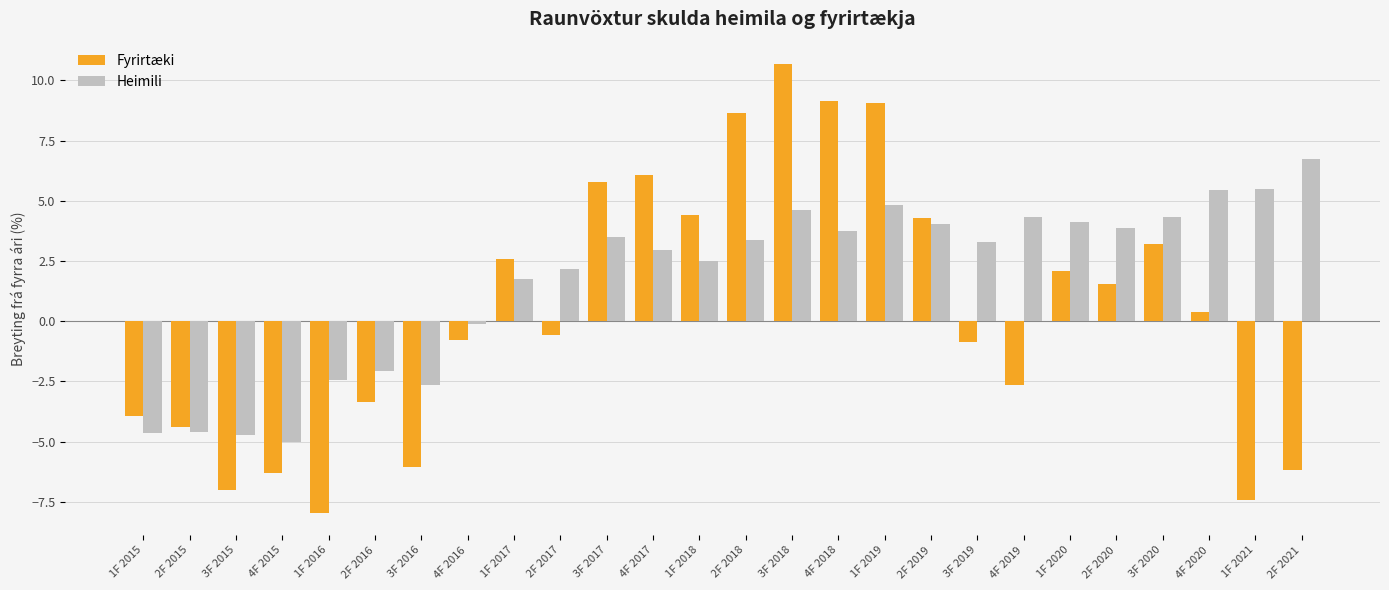

At which label is Heimili closest to 0?

4F 2016